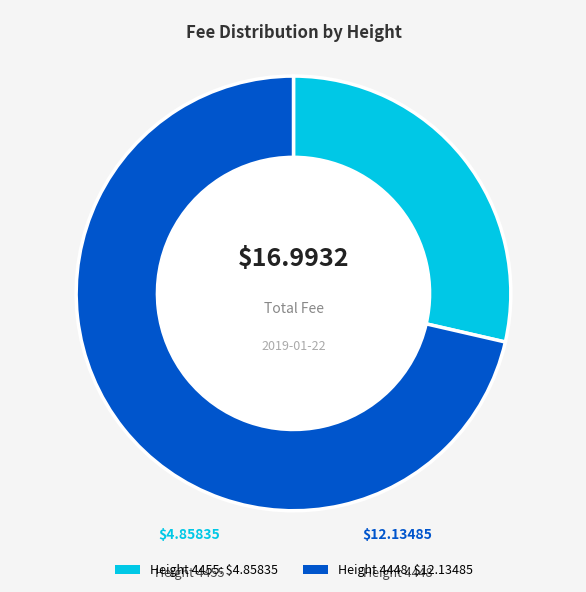

Does any single category account for the majority?

Yes